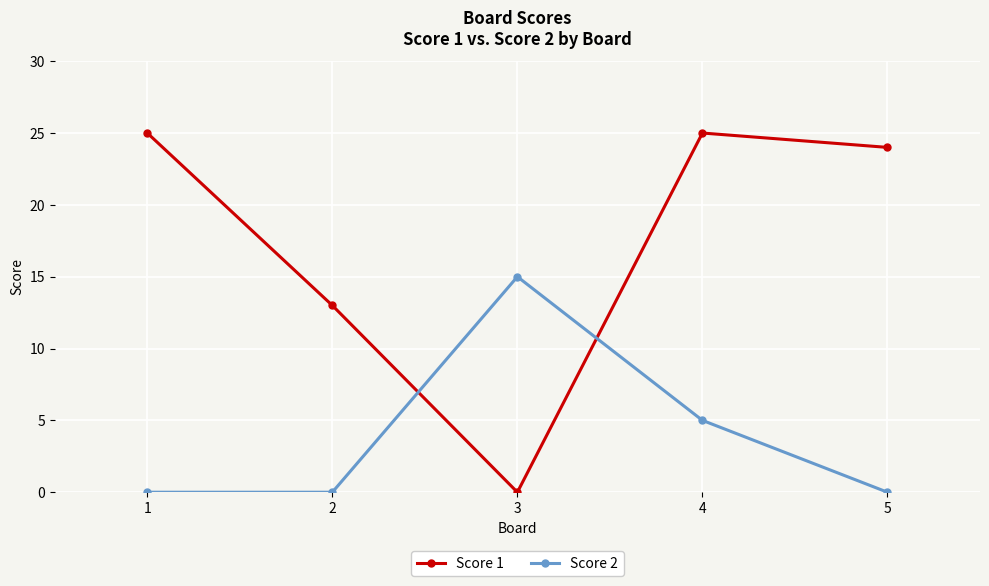

What is the difference between the maximum and minimum values in the Score 1 series?

25